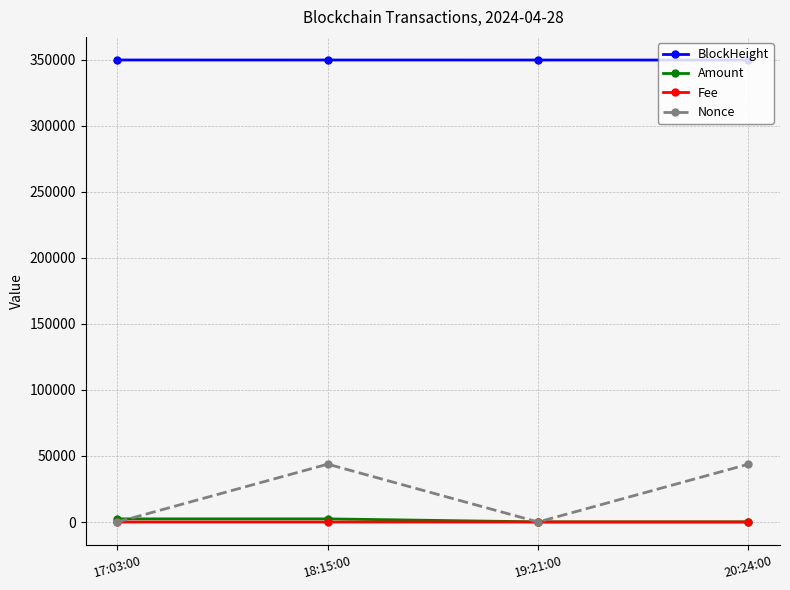

True or false: Fee has a value of 0.5 at 18:15:00.

True